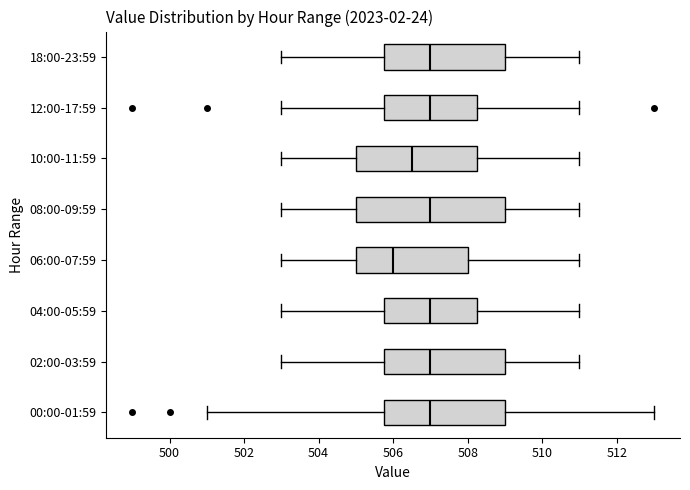

Which box's median line is the furthest to the left?

06:00-07:59